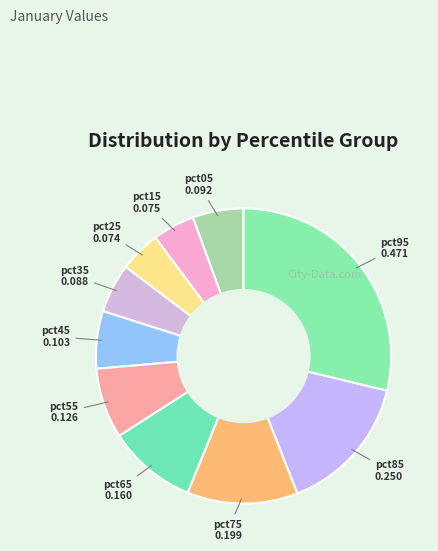

Do pct75 and pct35 together represent more than half of the pie?

No